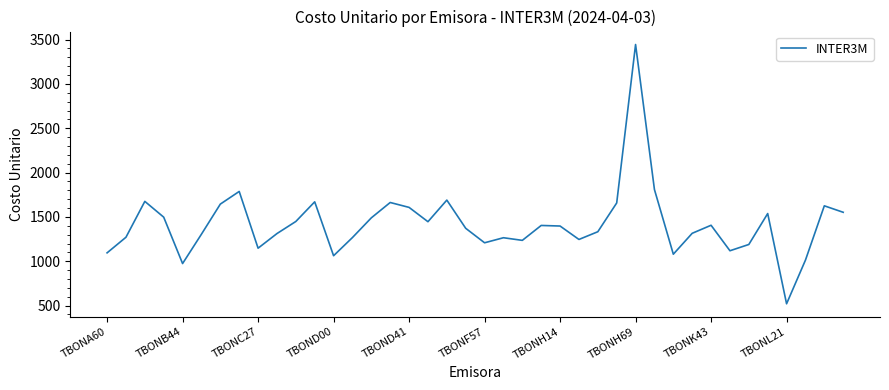

What is the minimum value shown in the chart?

520.7